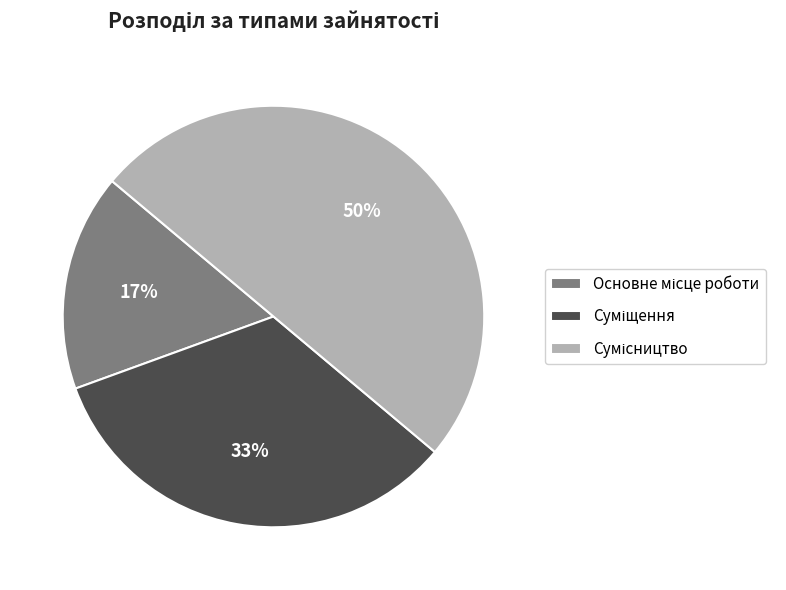

To the nearest percent, what is the difference between the largest and smallest slice percentages?

33%